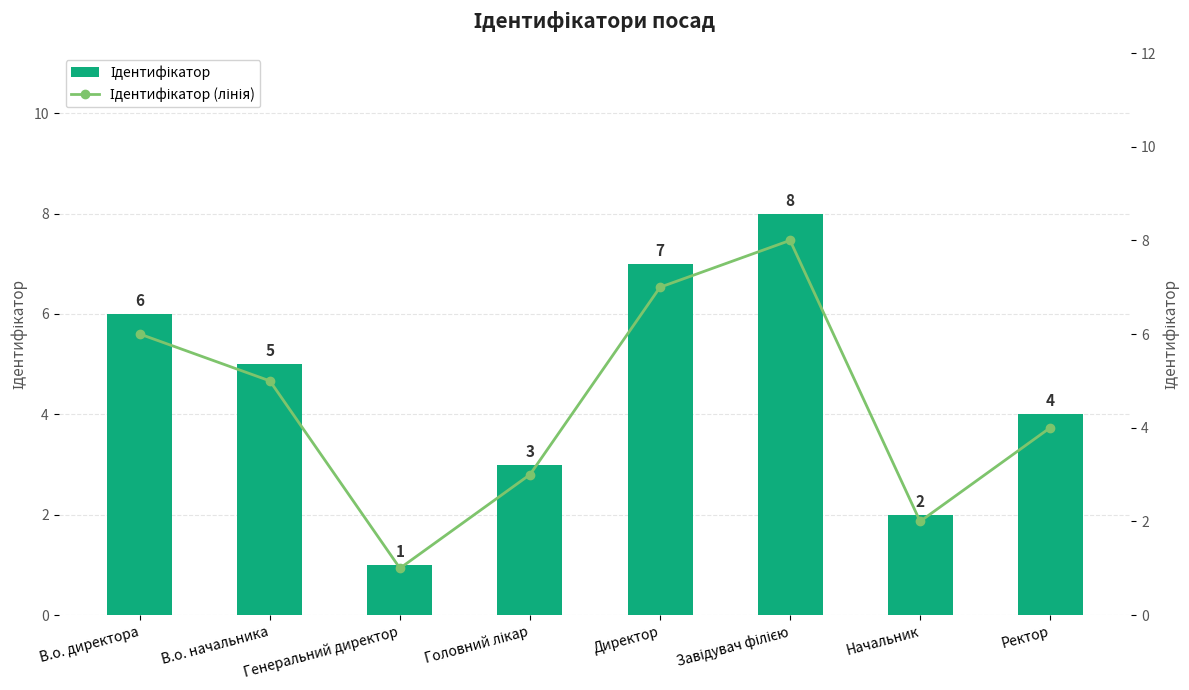

Reading right to left, transcribe all the data shown in this chart.

Ідентифікатор: Ректор=4	Начальник=2	Завідувач філією=8	Директор=7	Головний лікар=3	Генеральний директор=1	В.о. начальника=5	В.о. директора=6
Ідентифікатор (лінія): Ректор=4	Начальник=2	Завідувач філією=8	Директор=7	Головний лікар=3	Генеральний директор=1	В.о. начальника=5	В.о. директора=6